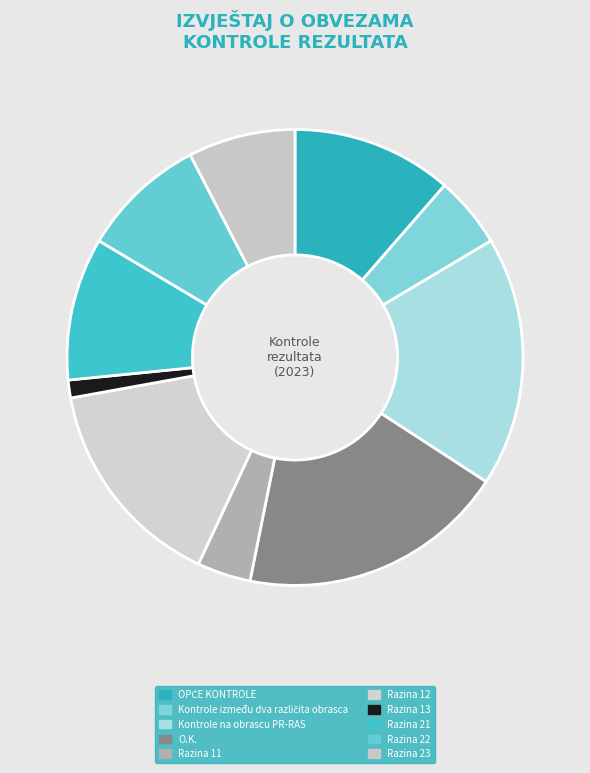

How many slices are in this pie chart?

10